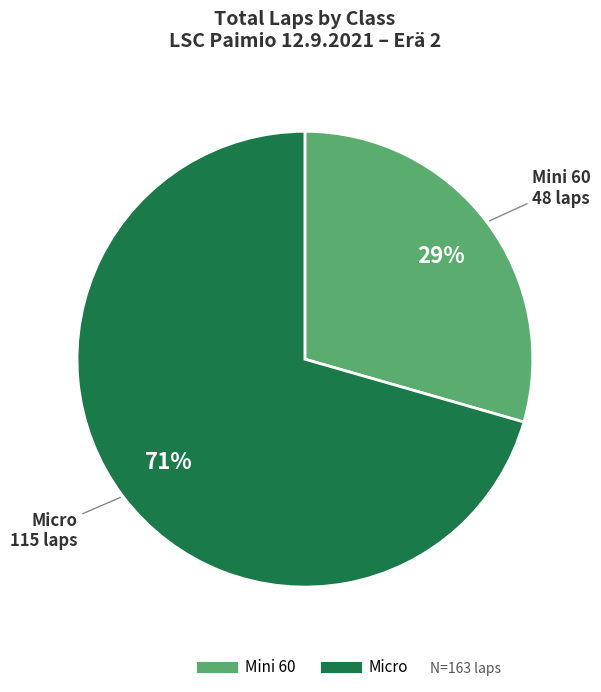

Is there any slice that represents more than half of the pie?

Yes